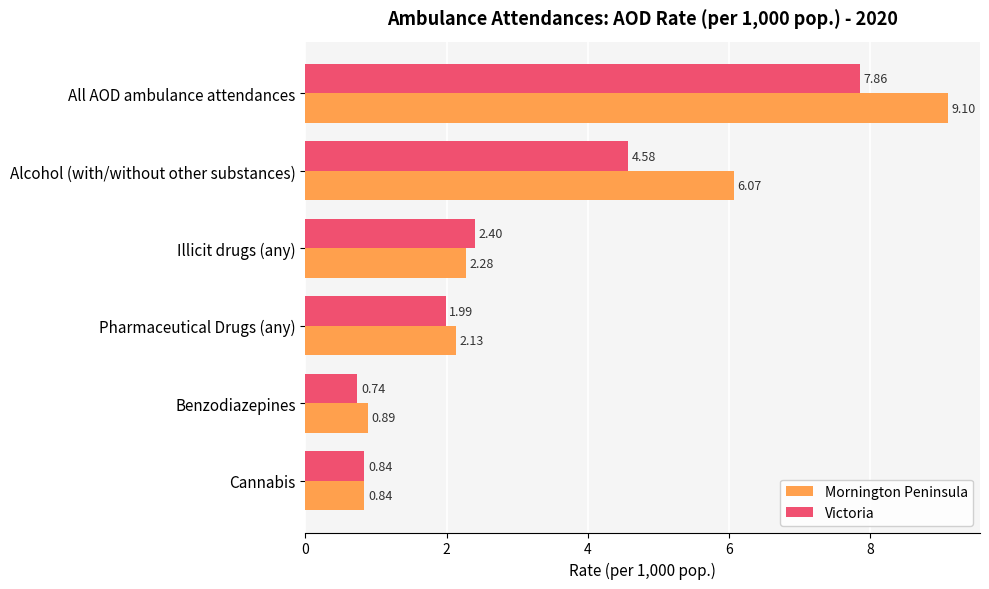

At which category is the sum across all series the highest?

All AOD ambulance attendances